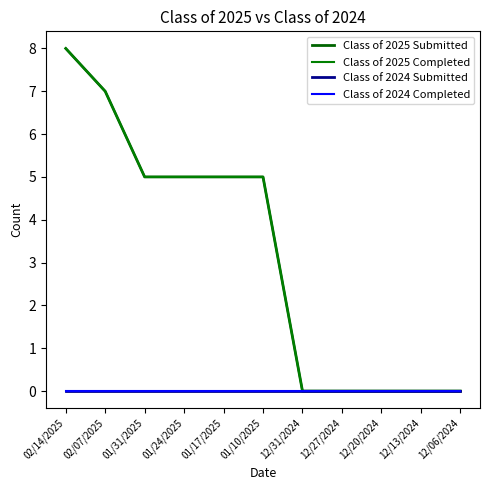

What is the sum of all Class of 2025 Completed values?

35